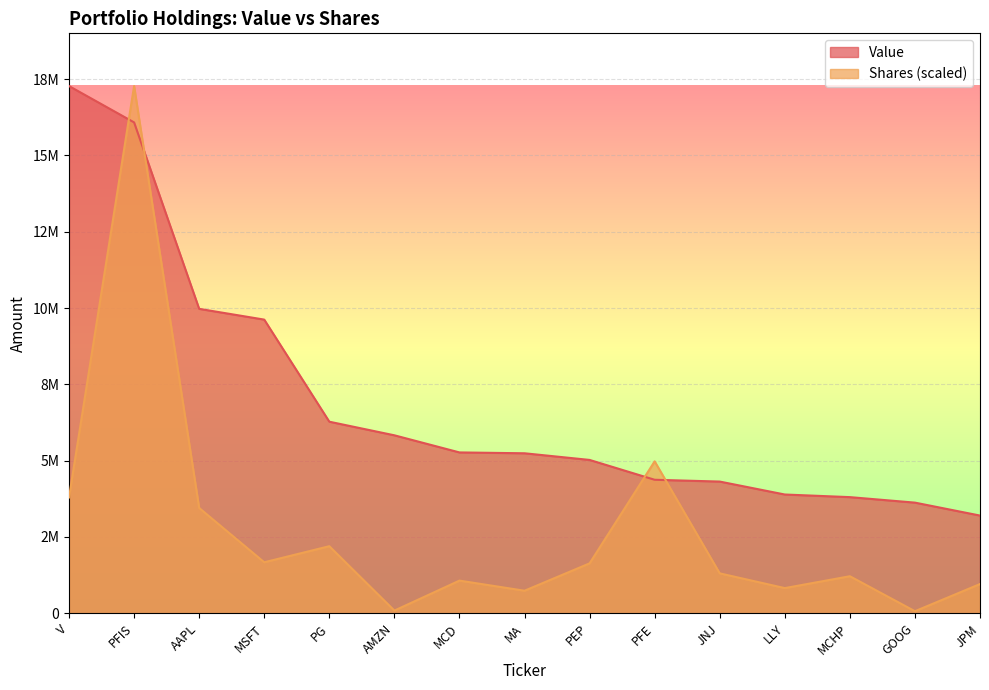

True or false: Shares or principal amount has more than 2 points higher than both neighbors.

True